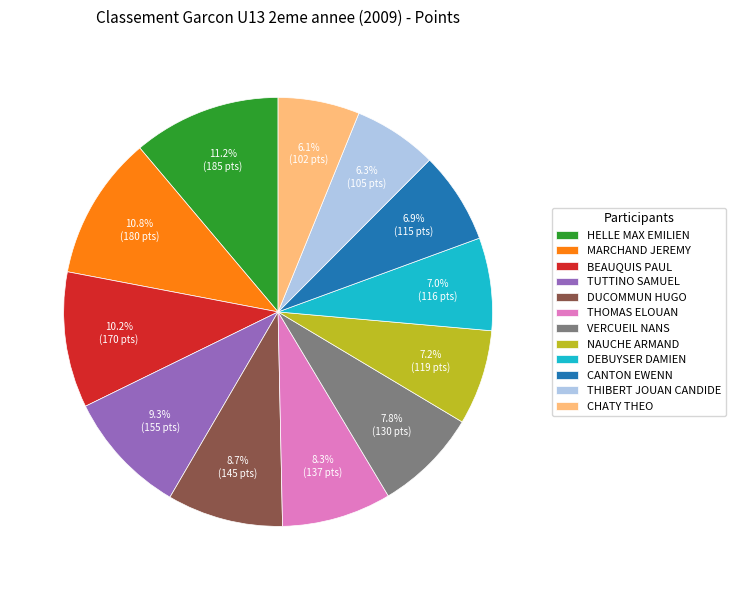

True or false: NAUCHE ARMAND accounts for 7% of the total.

True